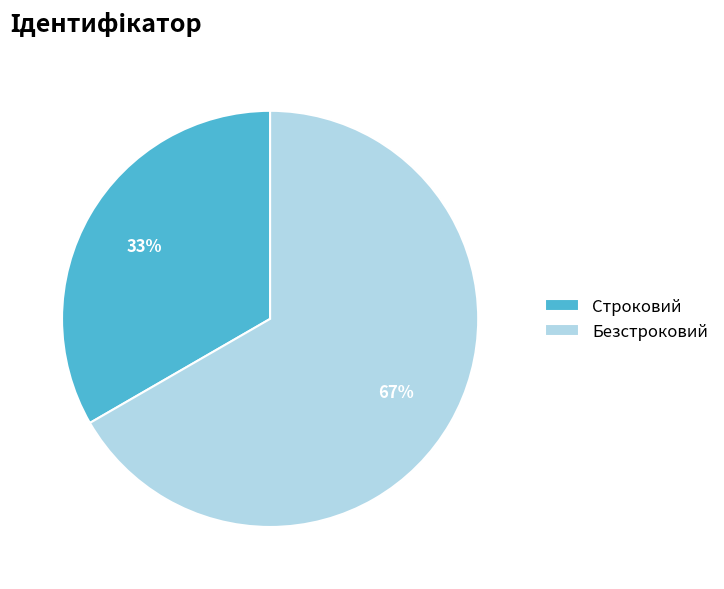

Is Безстроковий the majority of the pie?

Yes